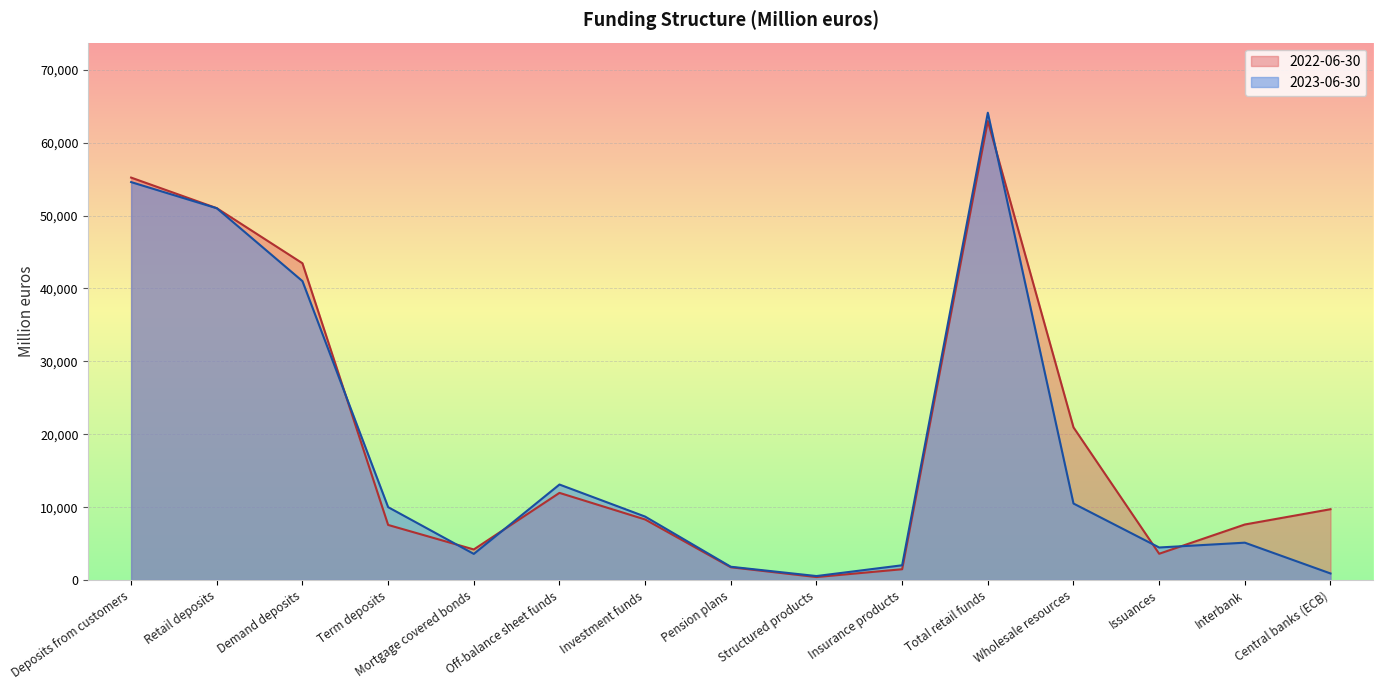

Rank the series by their maximum value, from lowest to highest.

2022-06-30, 2023-06-30